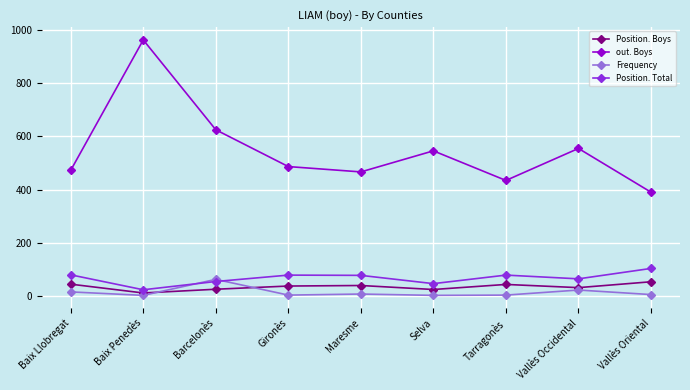

How many distinct data groups are displayed?

4